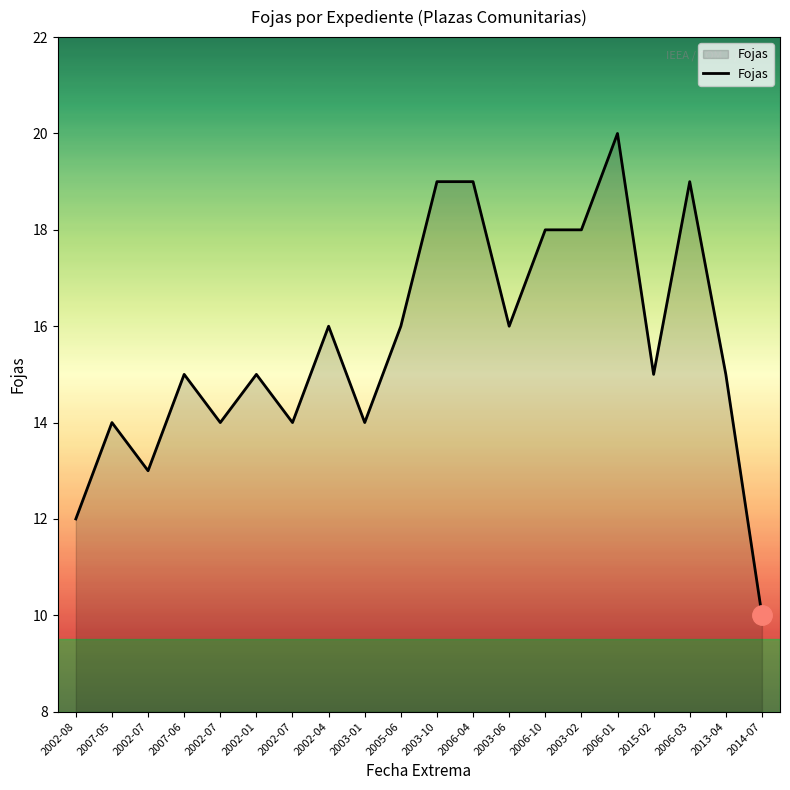

Reading left to right, transcribe all the data shown in this chart.

12	14	13	15	14	15	14	16	14	16	19	19	16	18	18	20	15	19	15	10